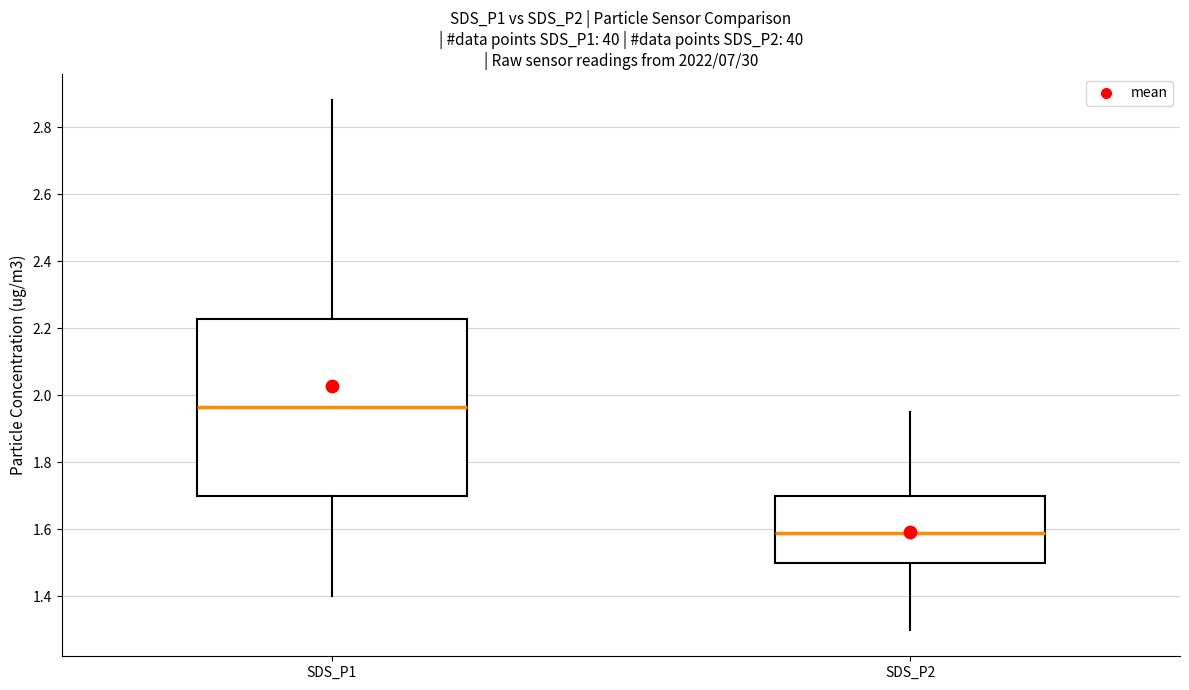

Where is the upper edge of the box for SDS_P1 on the y-axis? The values are not printed on the chart, so give them approximately, as read against the axis.

2.22